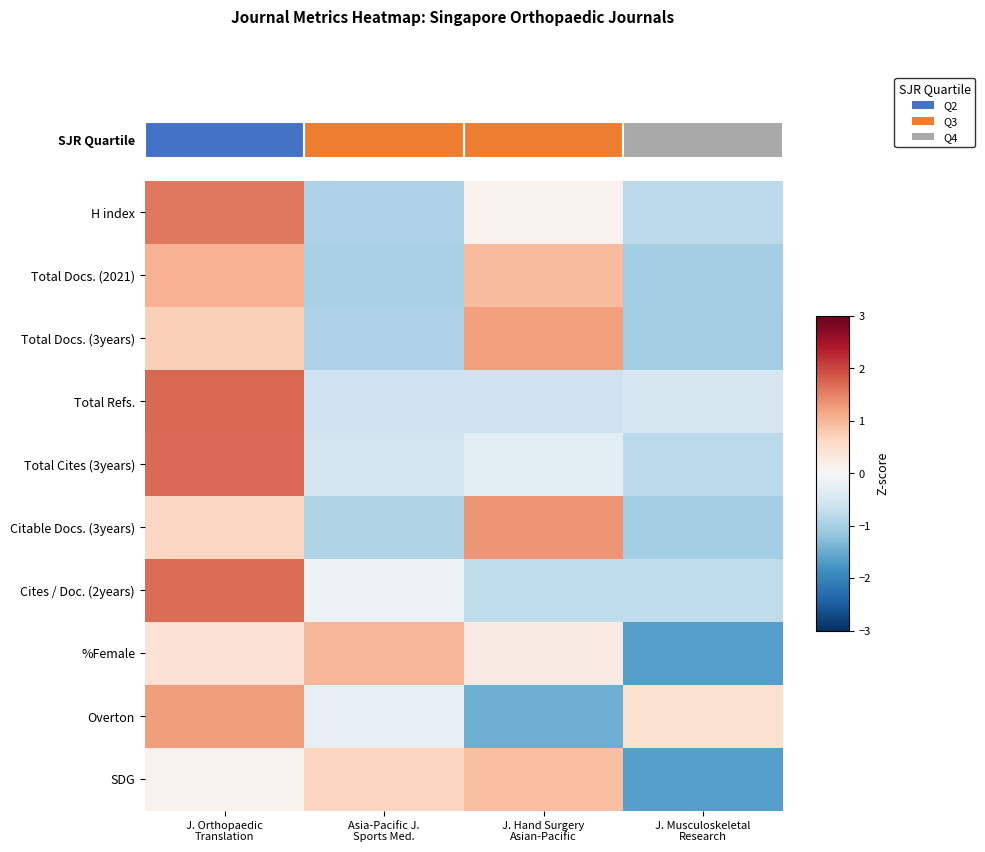

How many values in Total Docs. (2021) are below zero?

2